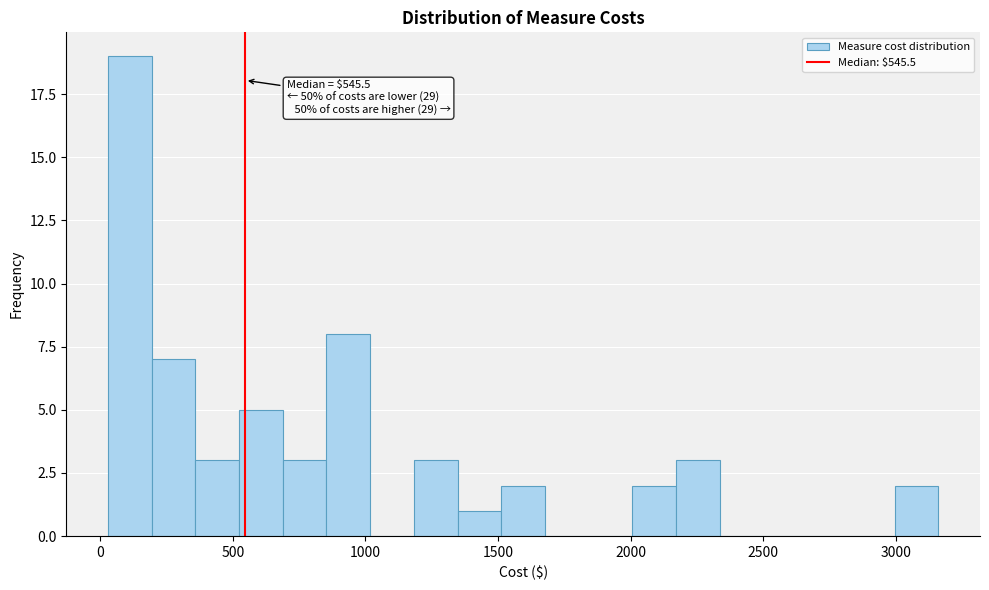

Read against the x-axis, roughly where is the centre of the tallest bar?

100